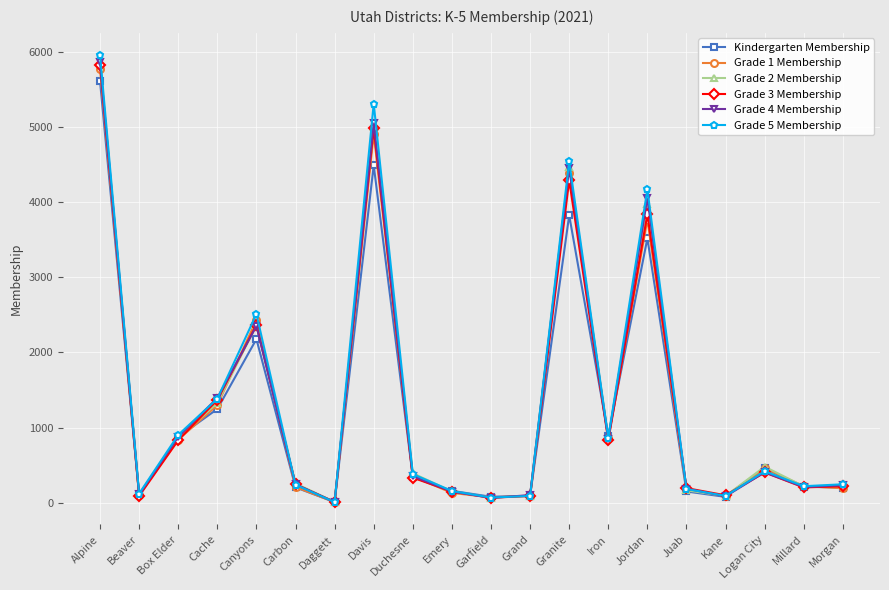

Which series has the largest range (max minus min)?

Grade 5 Membership